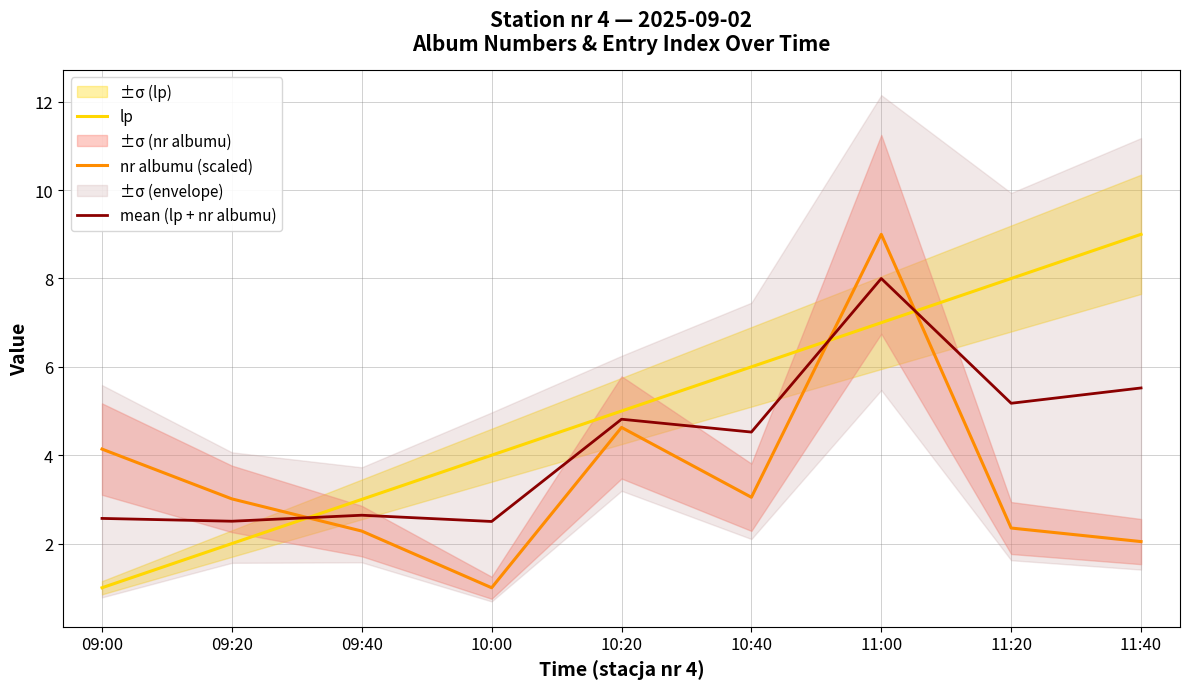

The mean (lp + nr albumu) series shows 8.0 at 11:00. True or false?

True